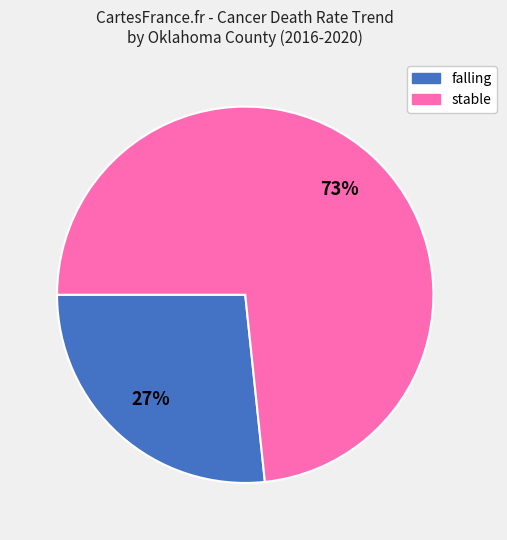

To the nearest percent, what is the average slice percentage?

50%